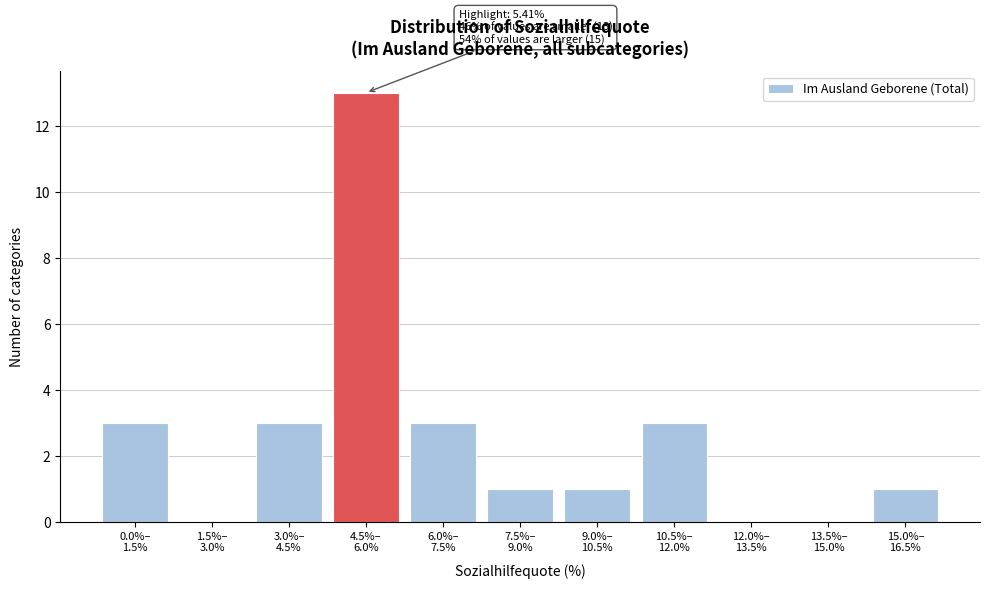

What is the greatest value displayed?

13